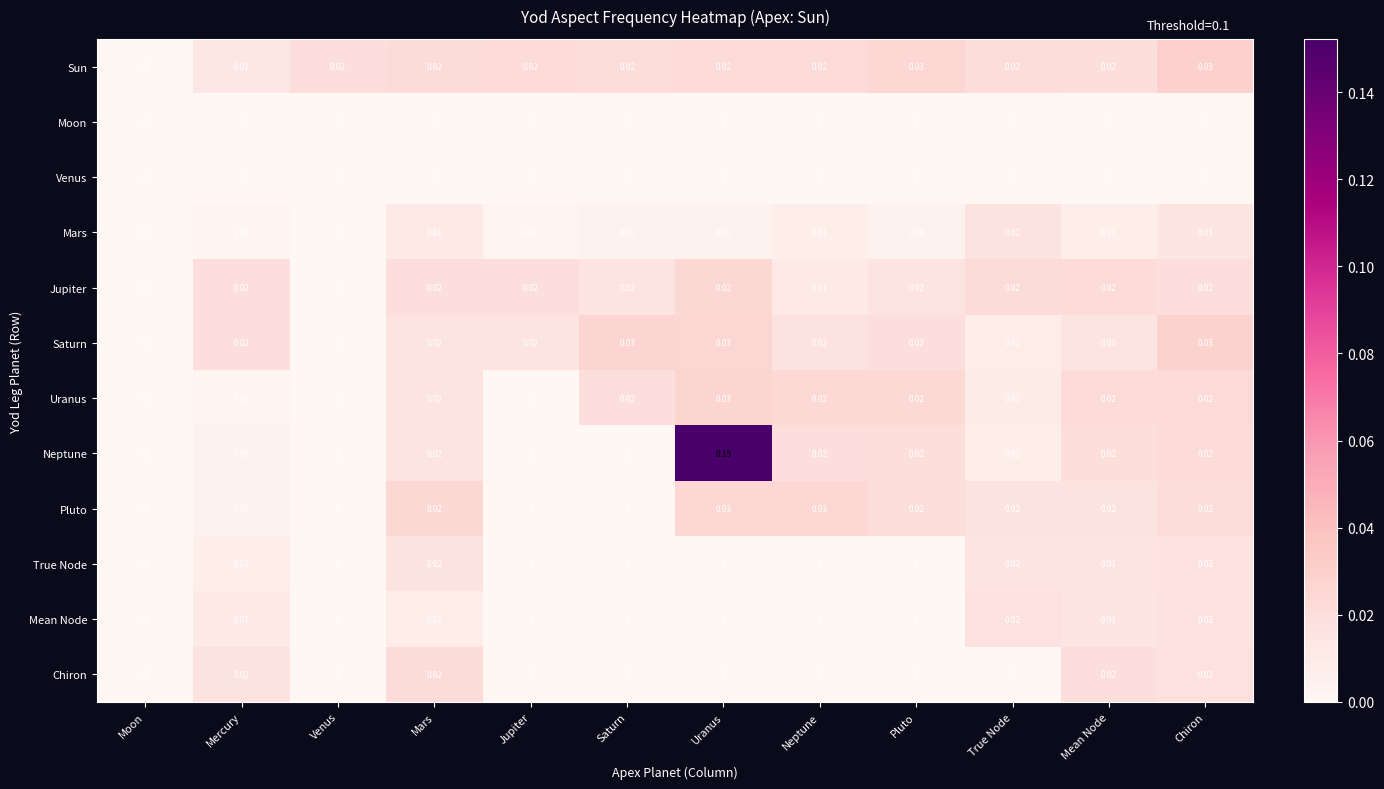

Which series has the largest total across all categories?

Neptune